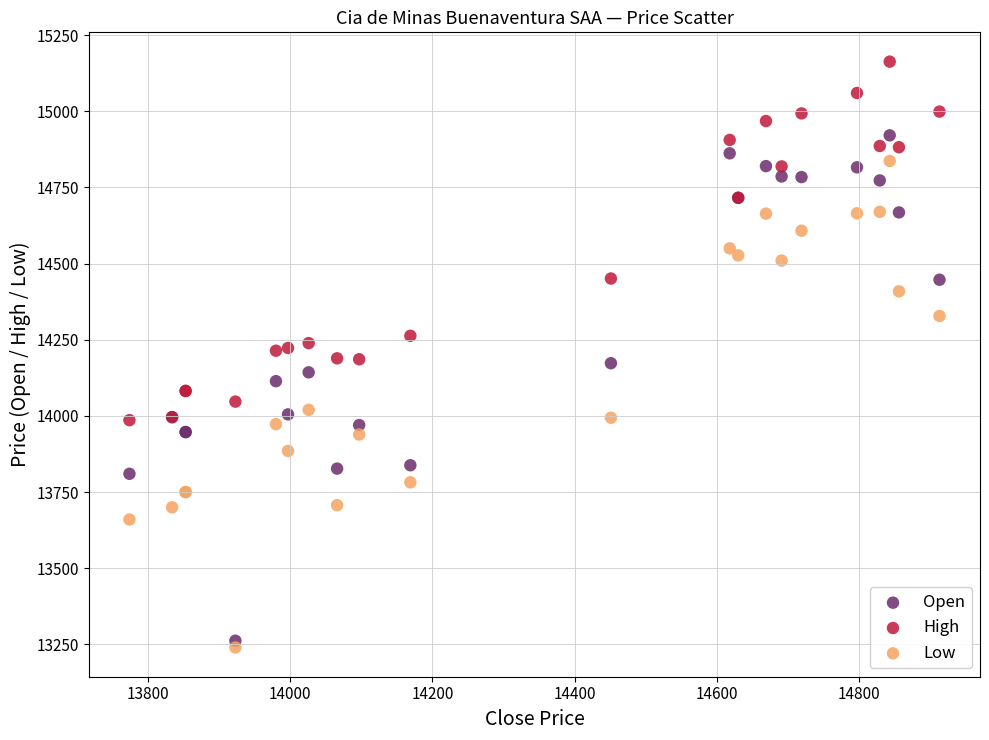

Which series reaches the minimum Y coordinate?

Low